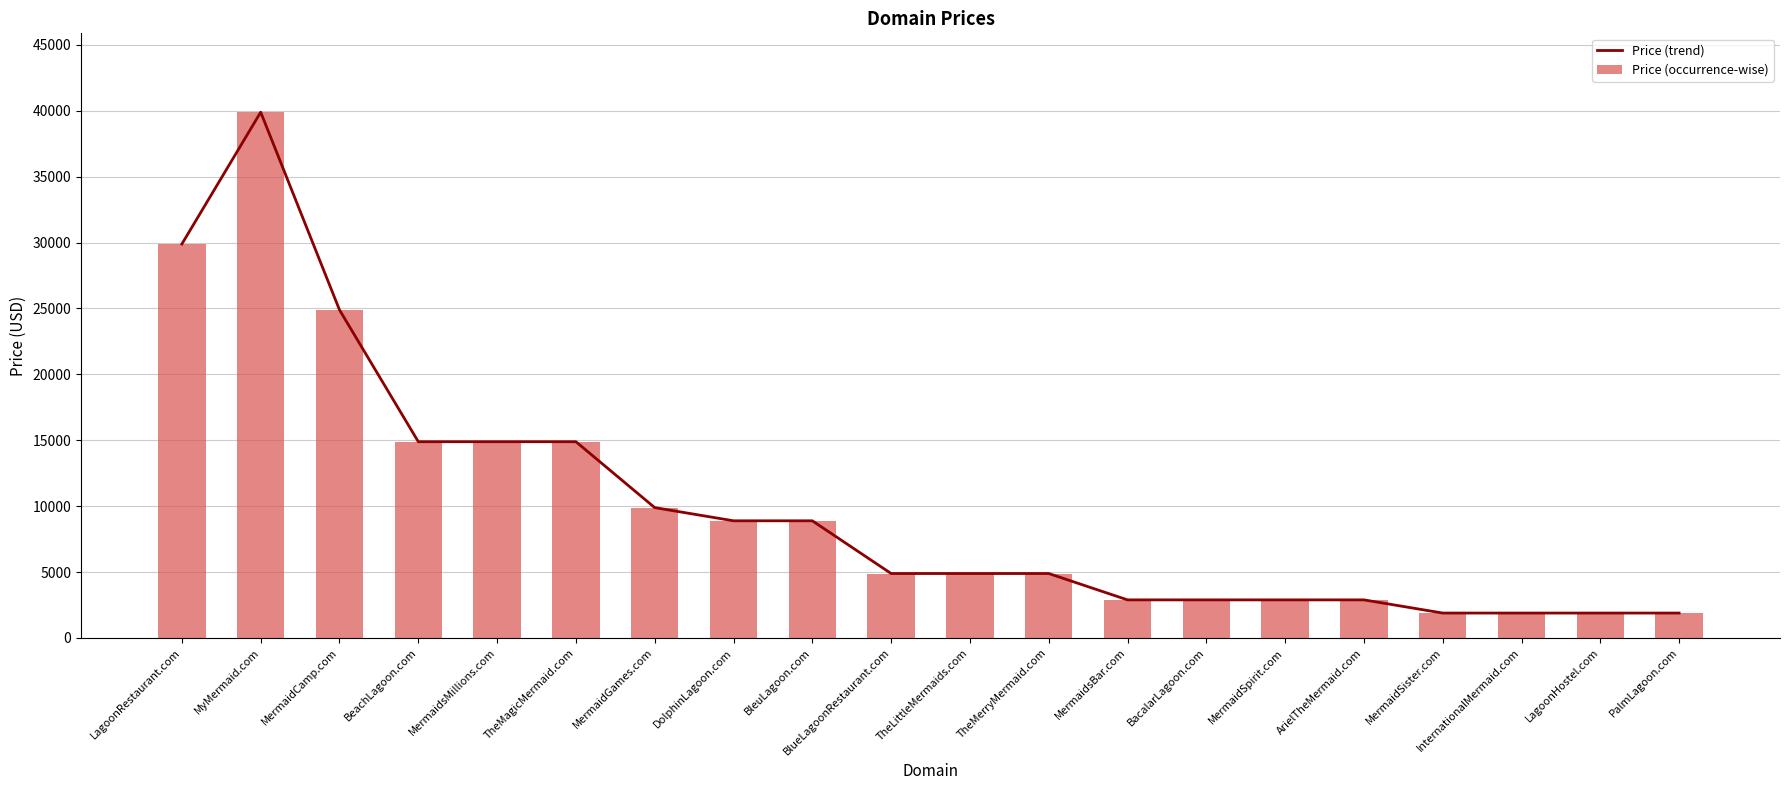

At which label does Price (trend) first exceed 4888?

LagoonRestaurant.com